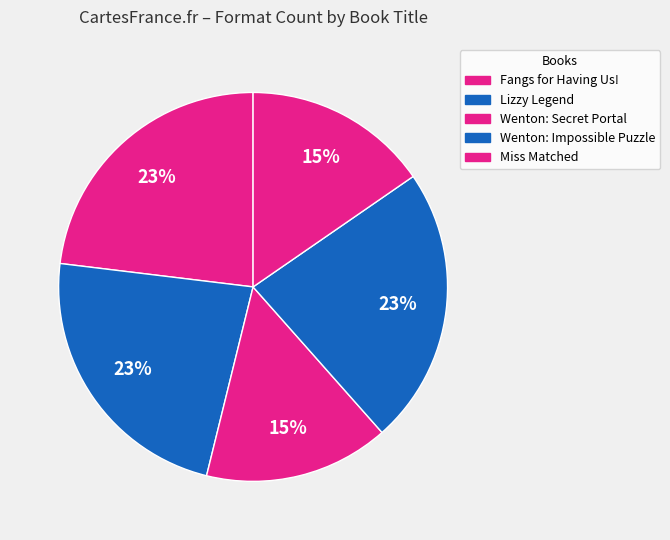

Count the number of slices in the pie.

5